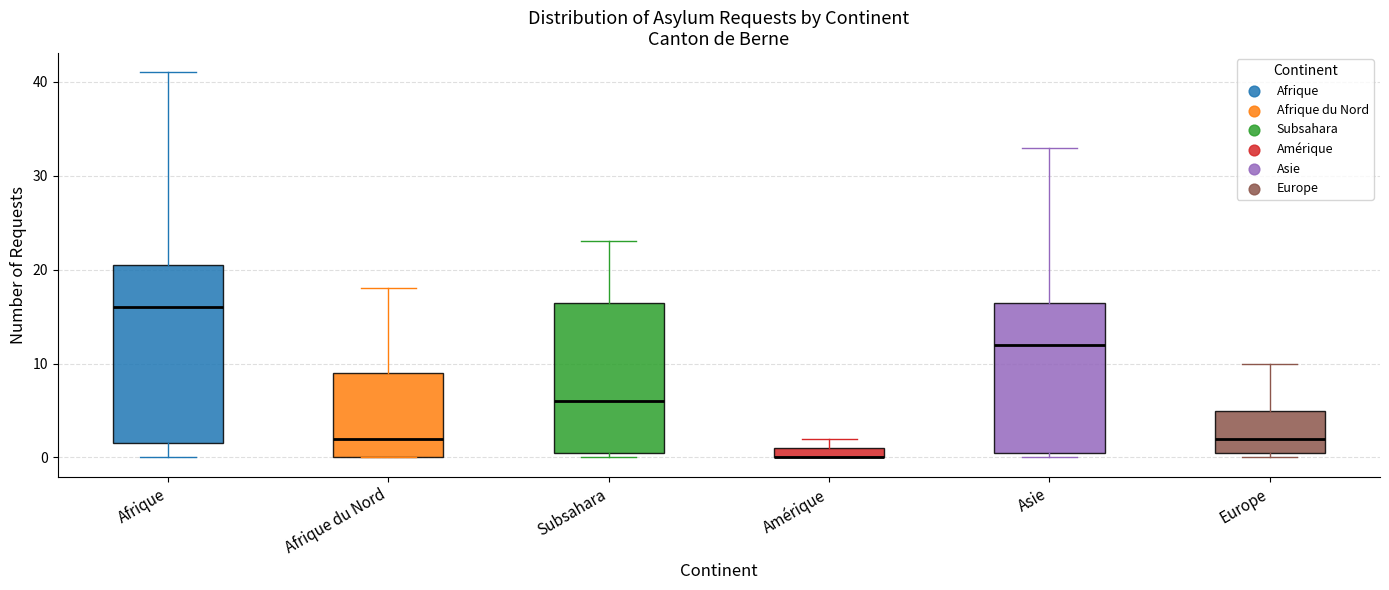

Where does the upper whisker of the box for Afrique du Nord end on the y-axis? The values are not printed on the chart, so give them approximately, as read against the axis.

18